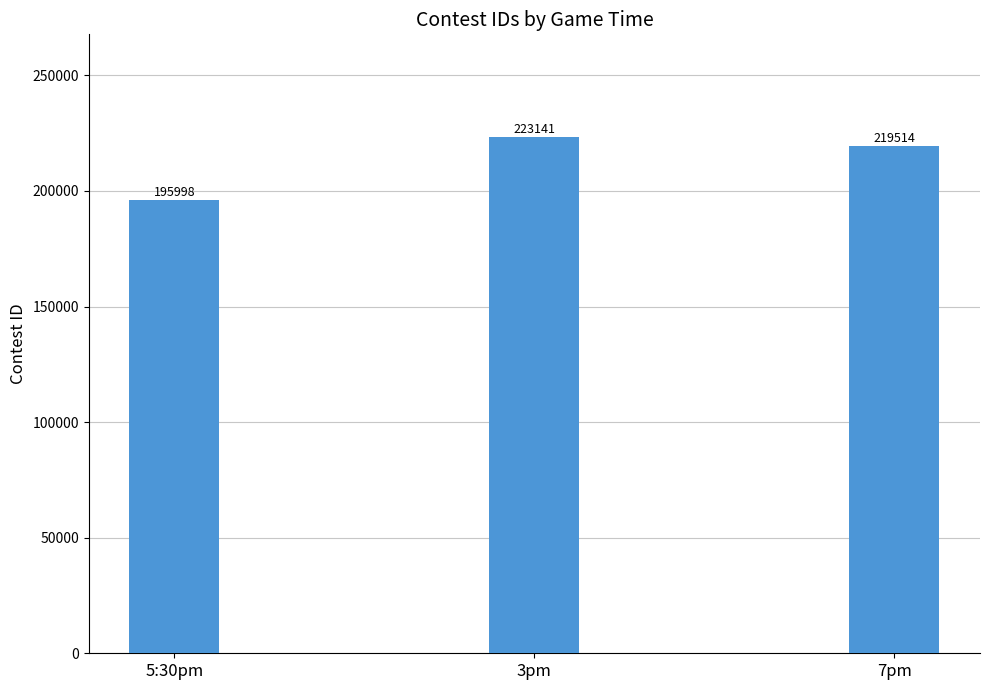

At which label does the data first exceed 219514?

3pm